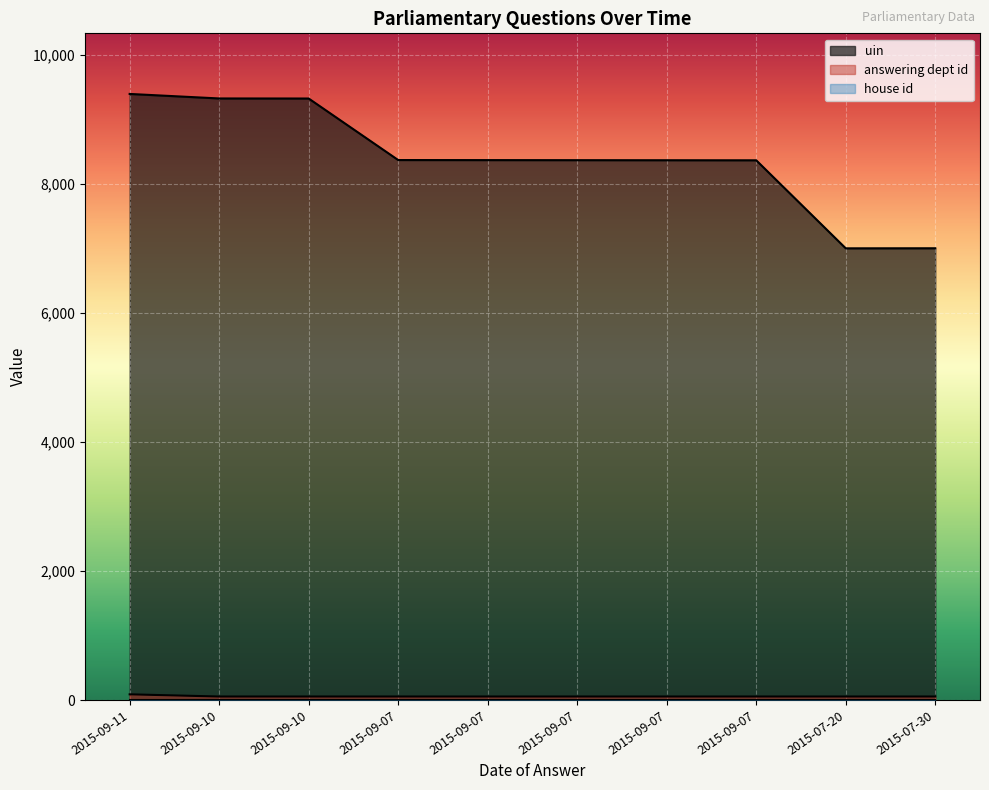

True or false: answering dept id and uin intersect in this chart.

False